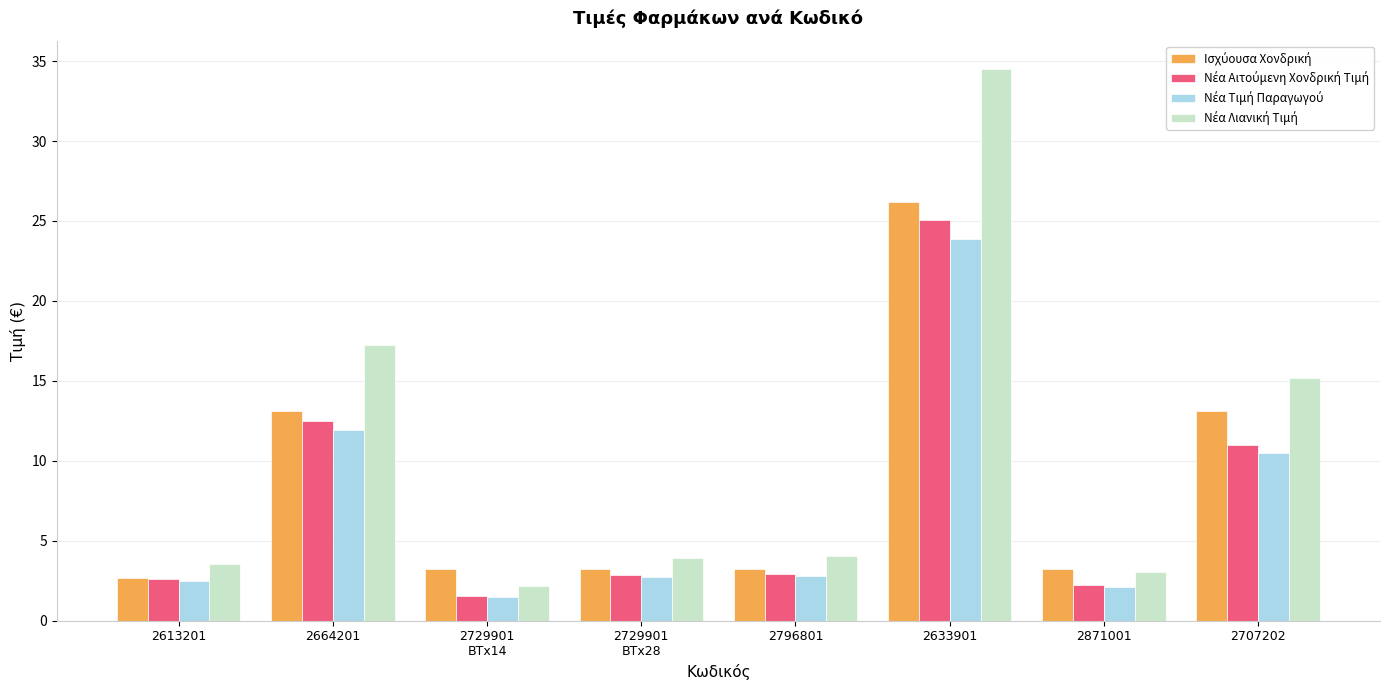

What is the difference between the highest and lowest values at 2633901?

10.6